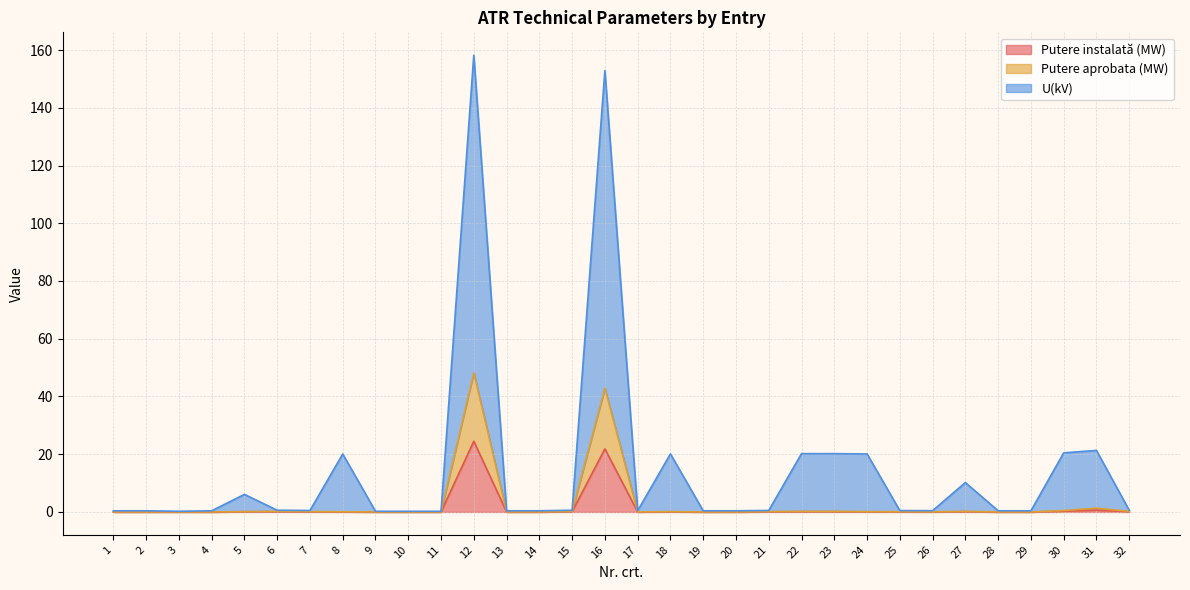

At which label does U(kV) reach its peak?

12